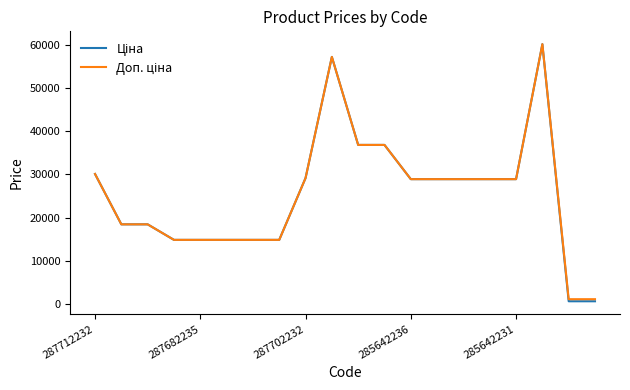

What is the greatest value displayed?

60205.6